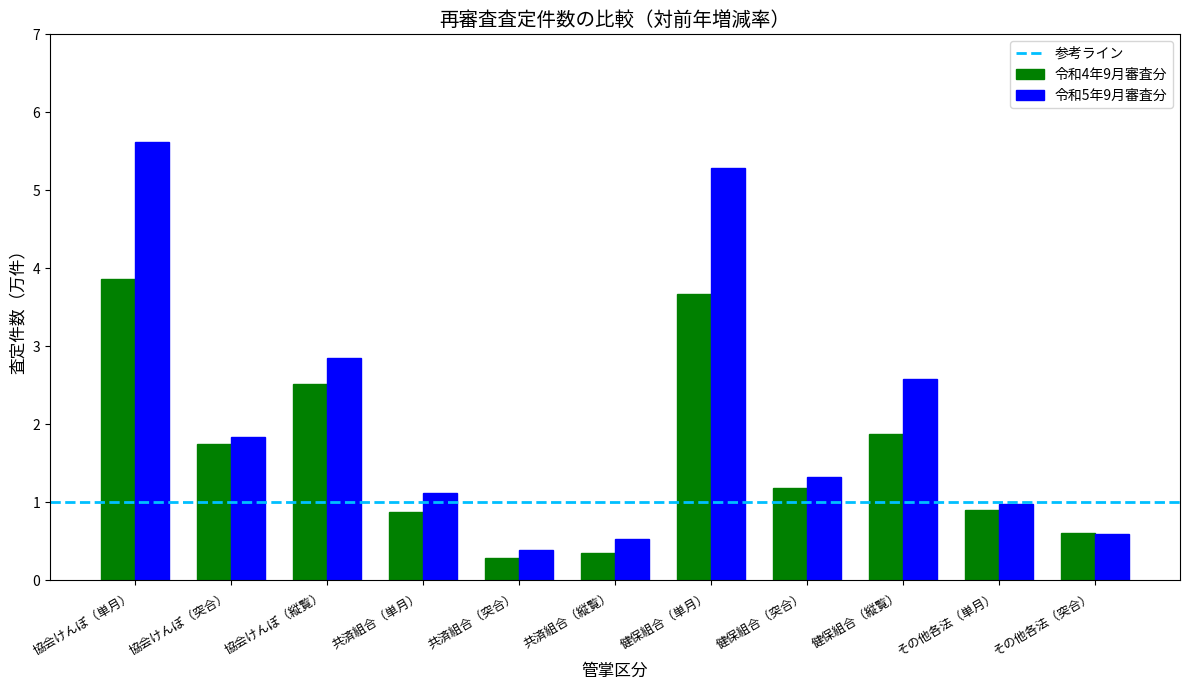

What is the label of the 2nd bar from the left?

協会けんぽ（突合）